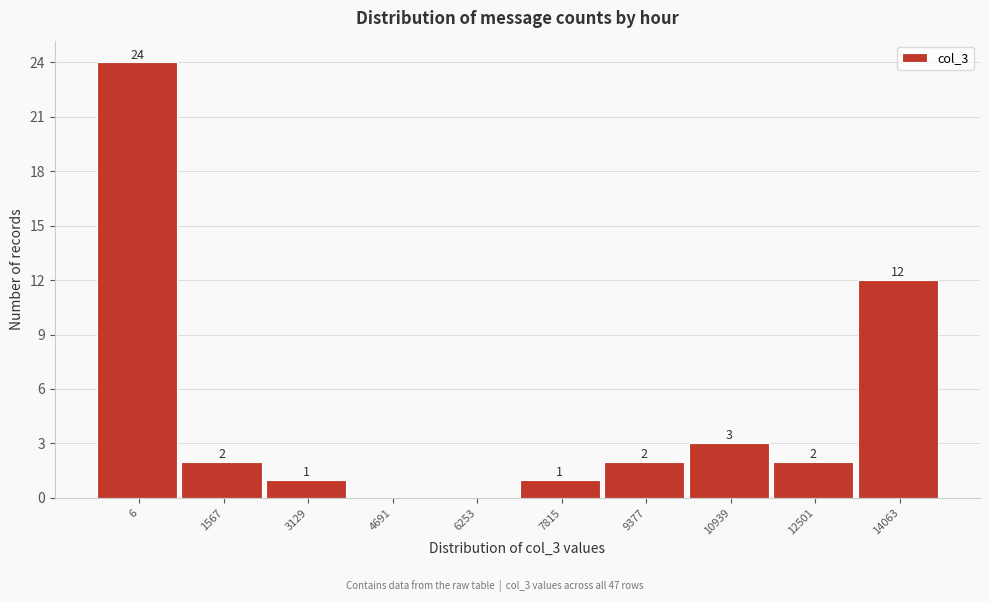

Reading left to right, list all the values displayed in this chart.

6=24	1567=2	3129=1	4691=0	6253=0	7815=1	9377=2	10939=3	12501=2	14063=12